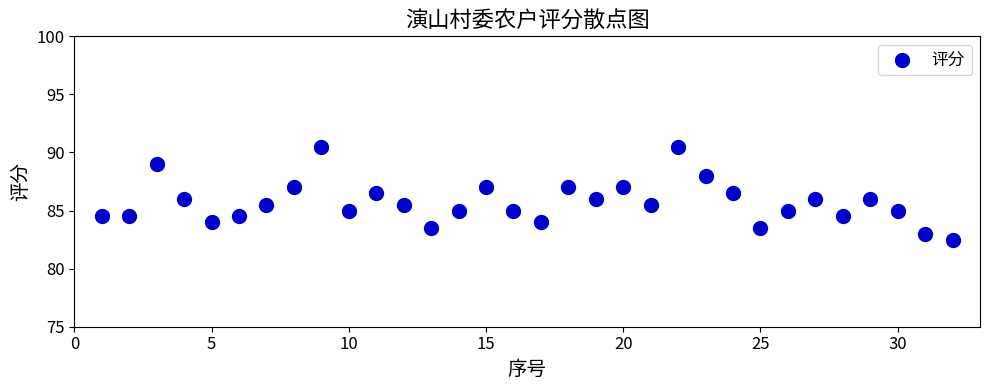

What is the range of X values (max minus min)?

31.0